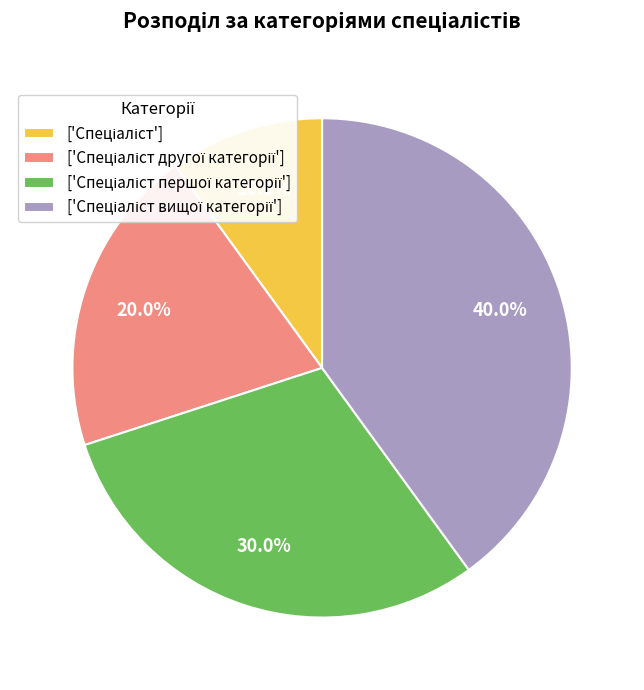

Is there any slice that represents more than half of the pie?

No